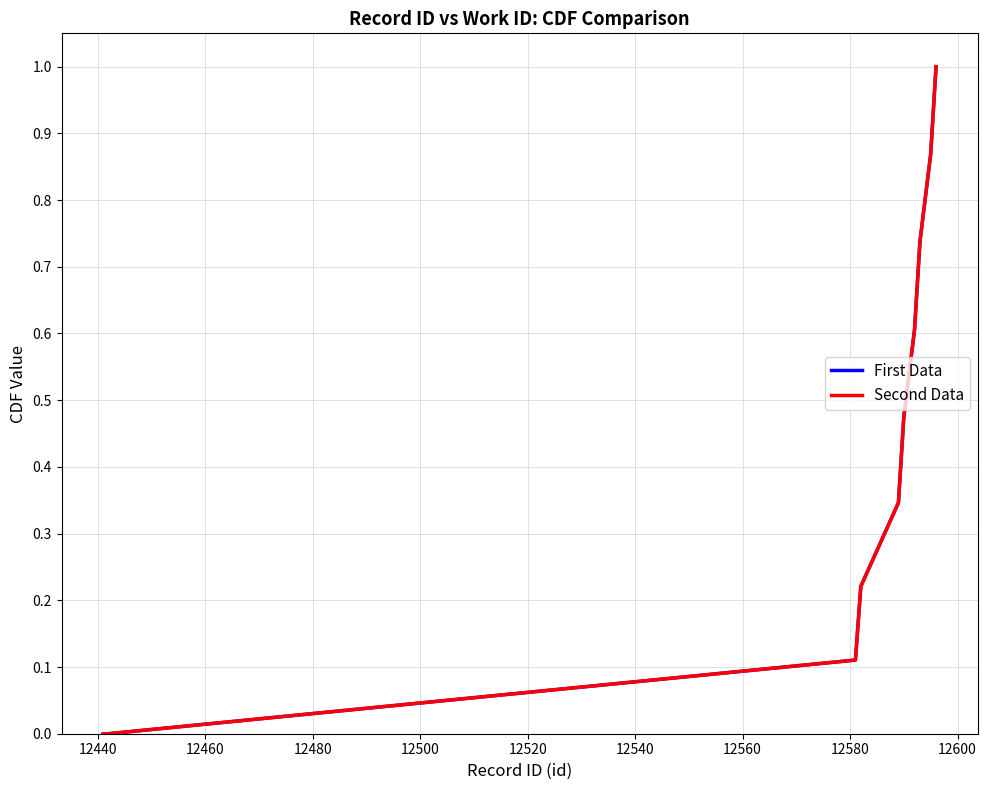

Does the chart have visible grid lines?

Yes